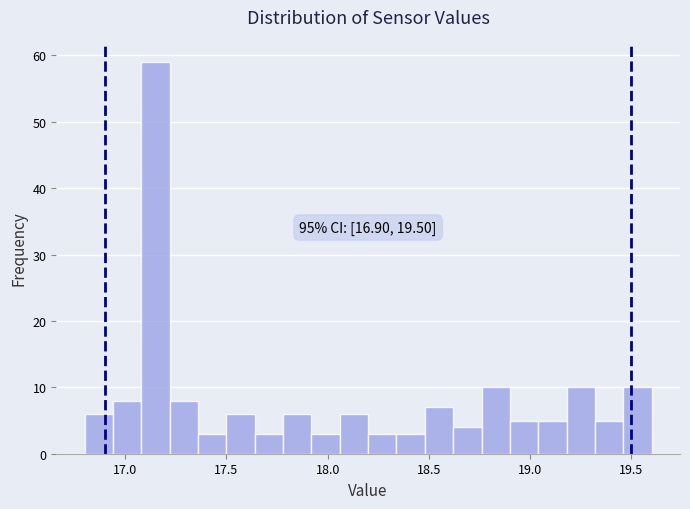

Read against the x-axis, roughly where is the centre of the tallest bar?

17.15